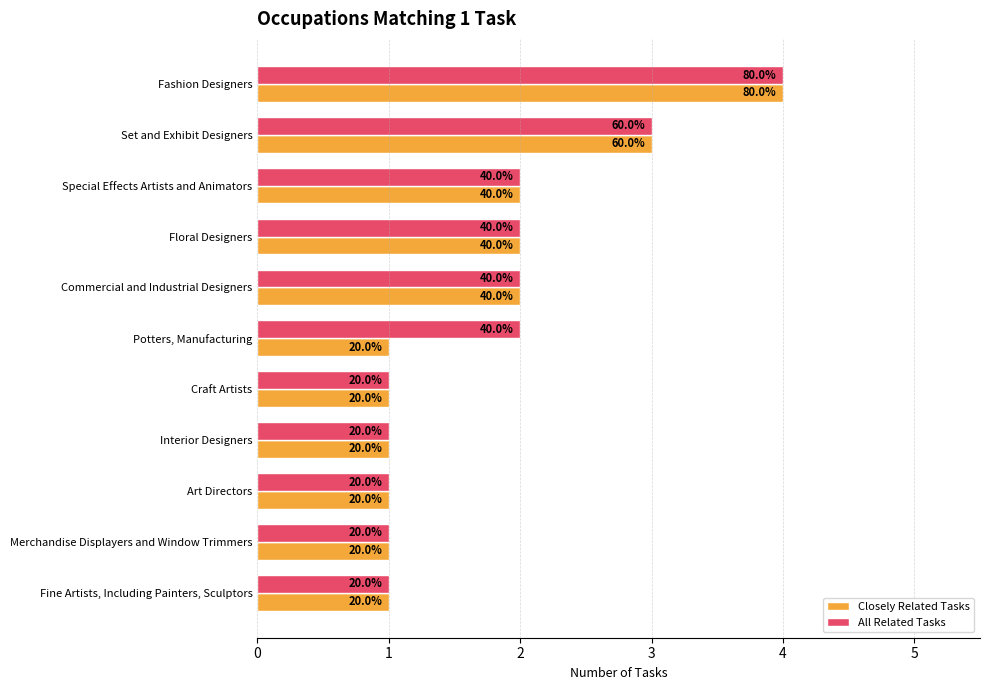

What are all the series names shown in the legend?

Closely Related Tasks, All Related Tasks